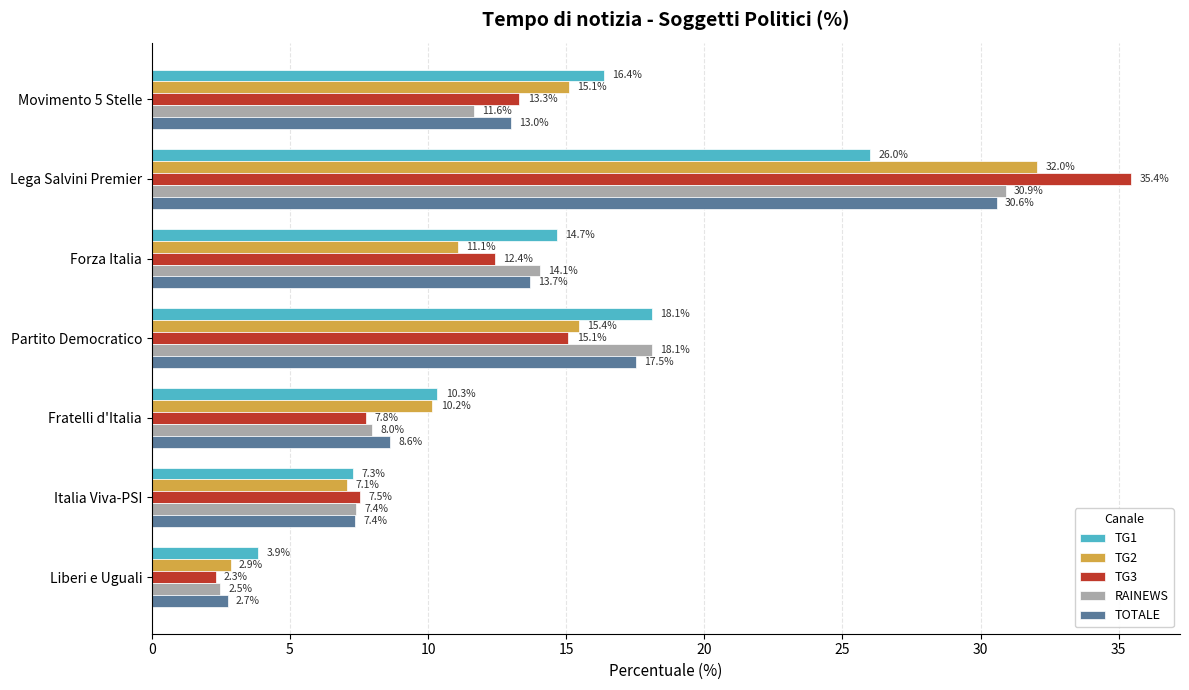

Which series changed the most between Forza Italia and Italia Viva-PSI?

TG1